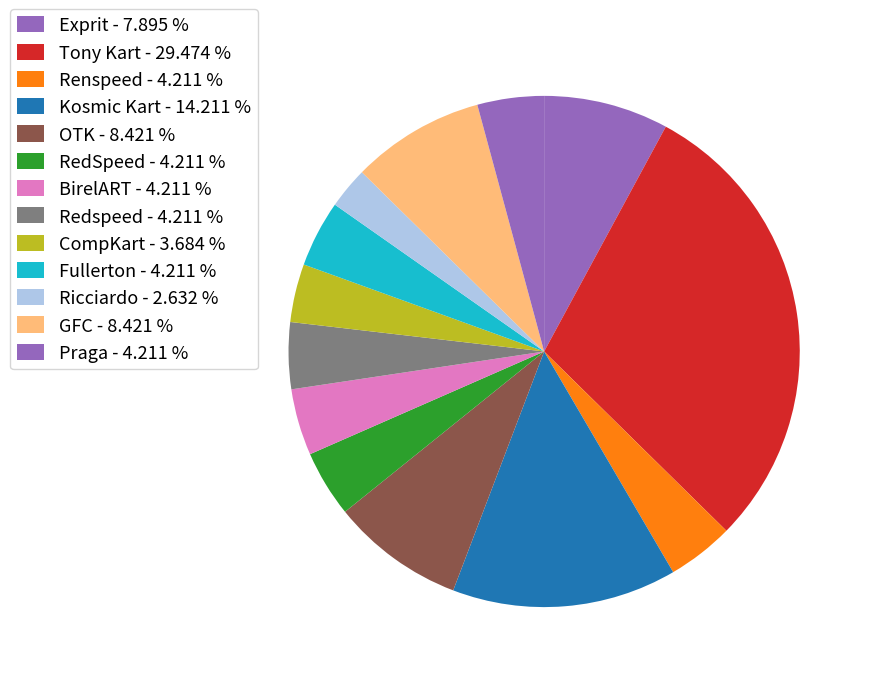

Is there a majority slice in this chart?

No